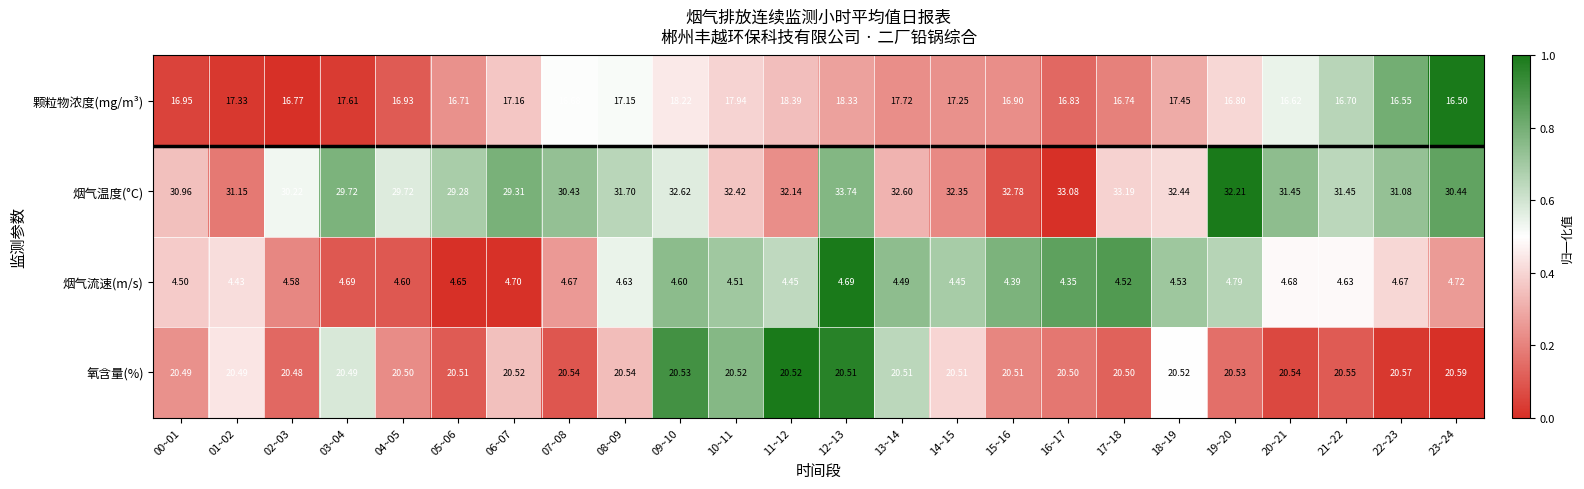

At 01~02, list the series in order from smallest to largest.

烟气流速(m/s), 颗粒物浓度(mg/m³), 氧含量(%), 烟气温度(°C)